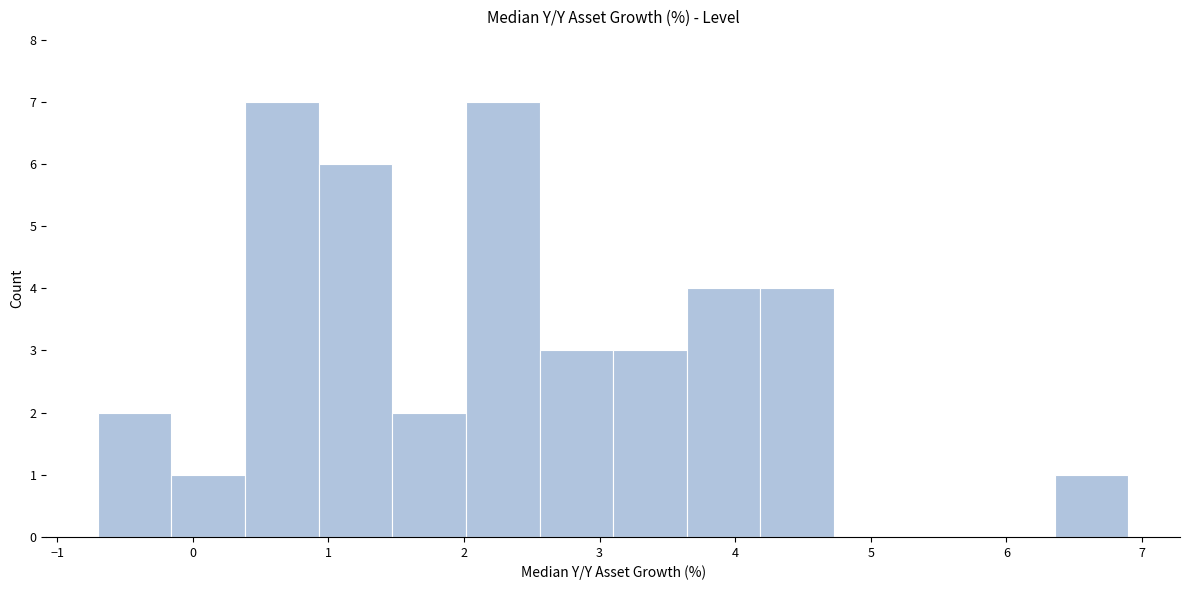

How tall is the bar that spans 3.1 to 3.6 on the x-axis? Neither the bar edges nor the heights are printed on the chart, so give them approximately, as read against the axes.

3